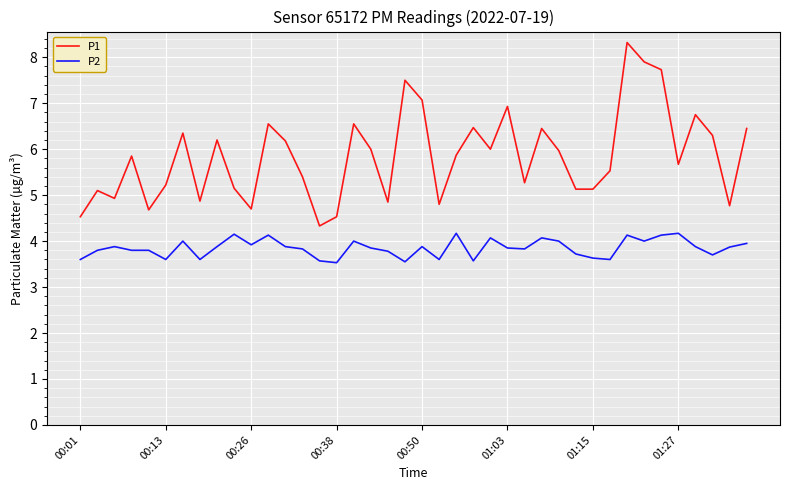

Which series has the largest total across all categories?

P1